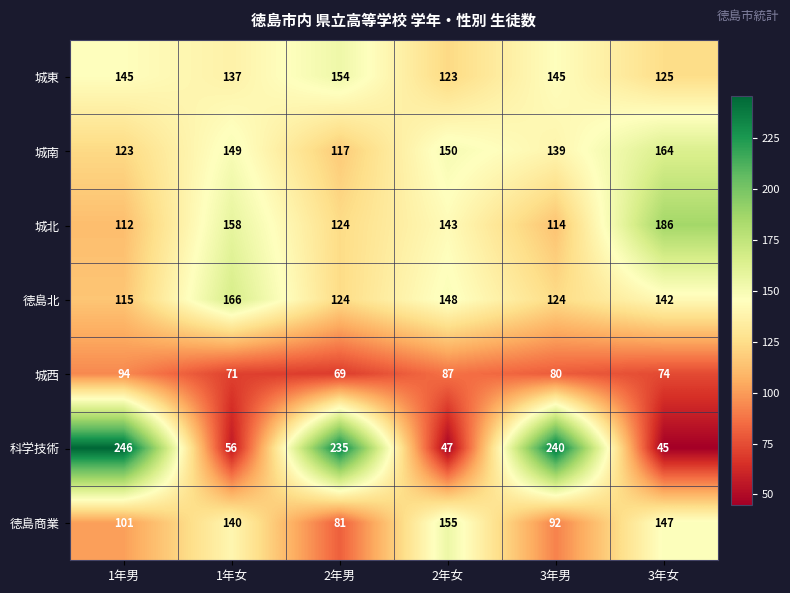

What is the minimum value shown in the chart?

45